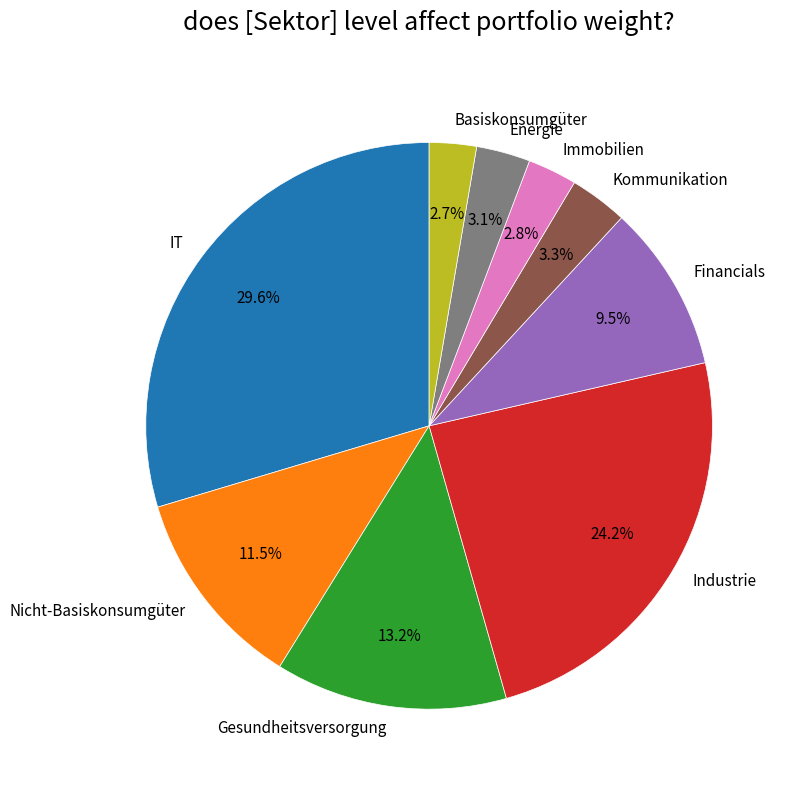

Approximately how many times larger is the value at Energie compared to Basiskonsumgüter?

1.1